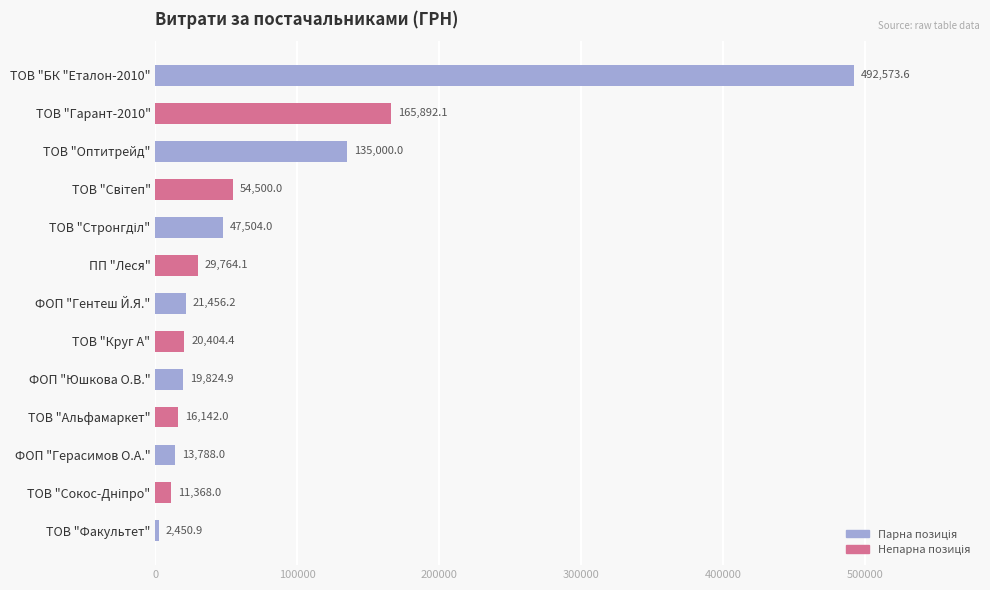

Is it true that the value at ТОВ "БК "Еталон-2010" is 492573.6?

True